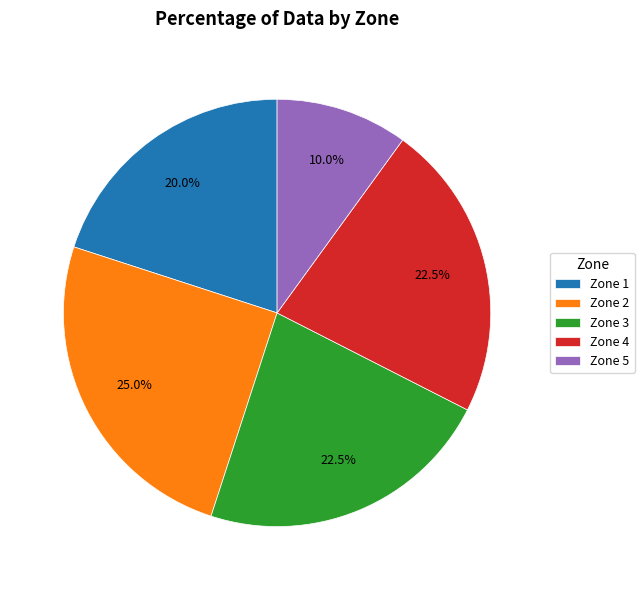

What is the ratio of the value at Zone 3 to the value at Zone 4?

1.0